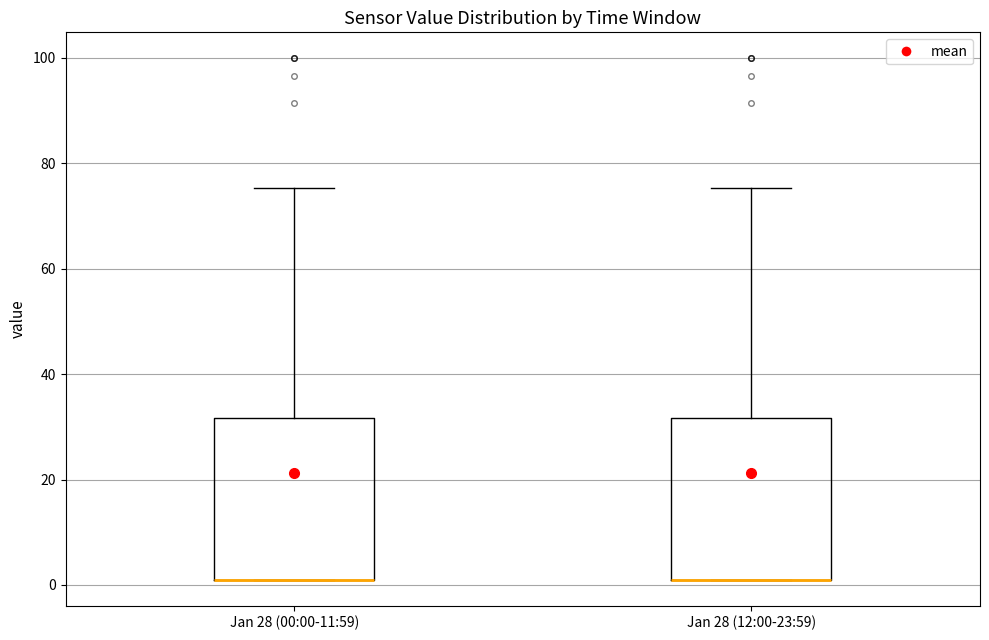

Reading left to right, read every box against the y-axis: the position of its median line, the range the box covers, and the ends of its whiskers. The values are not printed on the chart, so give them approximately, as read against the axis.

Jan 28 (00:00-11:59): median 2 (drawn on the box's lower edge), box 2 to 32, whiskers 2 to 76
Jan 28 (12:00-23:59): median 2 (drawn on the box's lower edge), box 2 to 32, whiskers 2 to 76